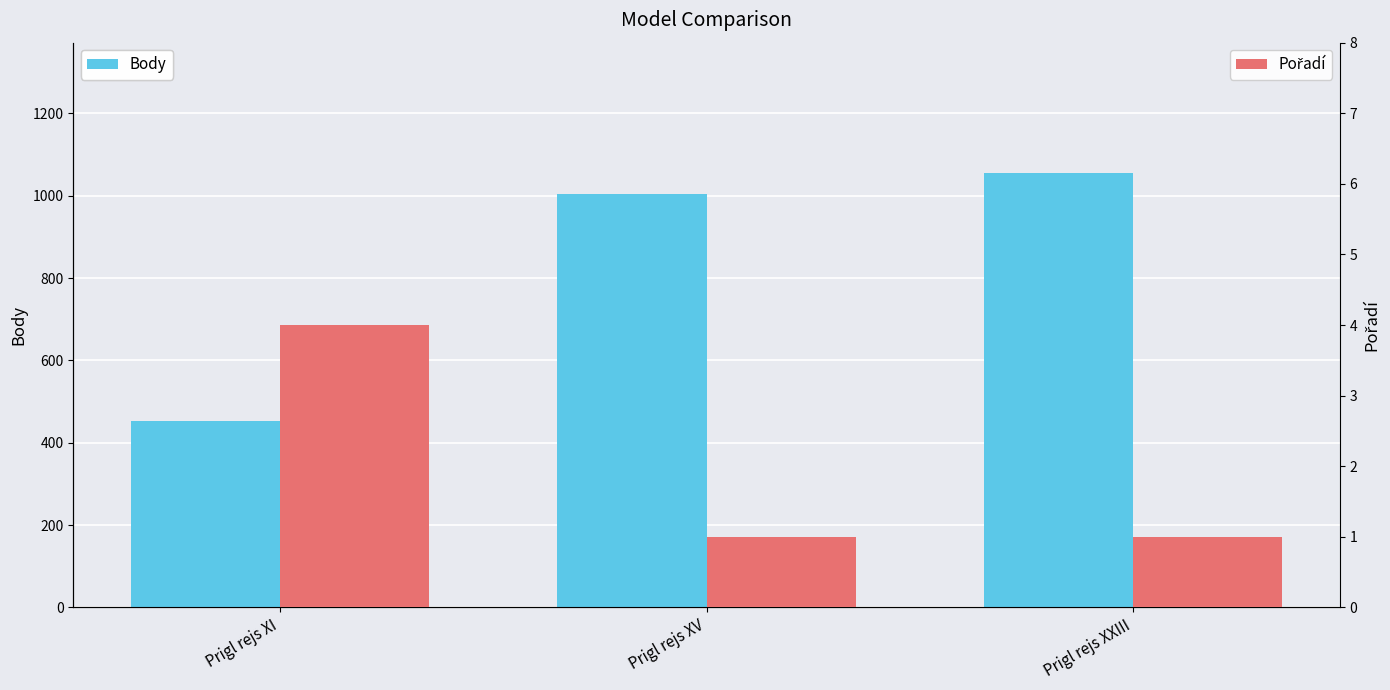

How many data points in Body are above 1004?

1